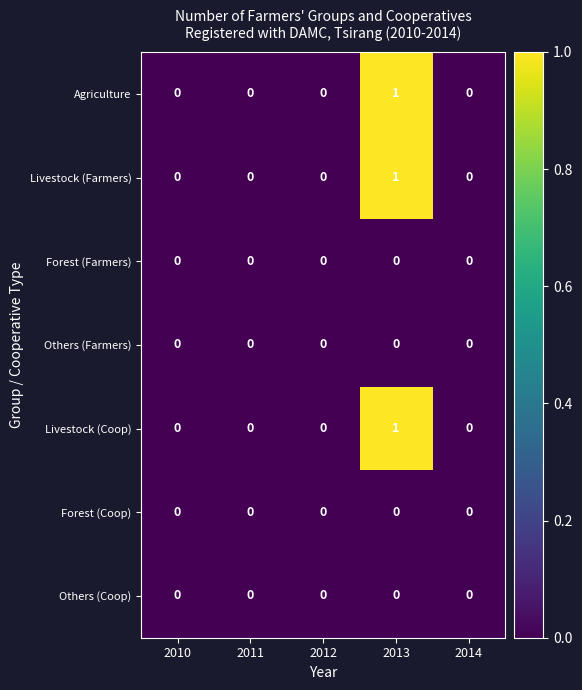

The Others (Farmers) series shows 0 at 2012. True or false?

True